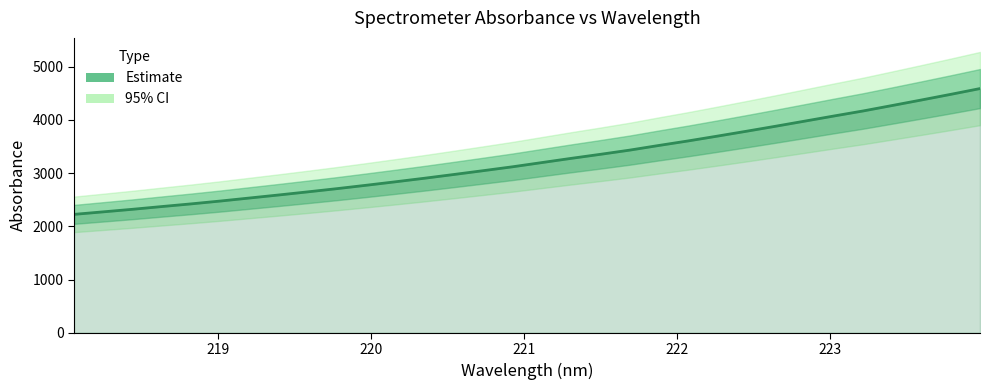

What is the smallest value displayed?

2225.6